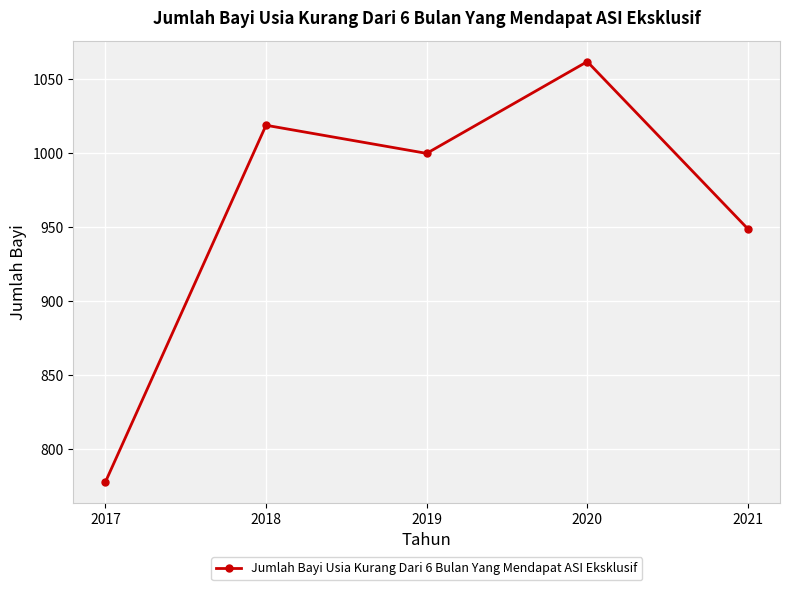

What is the smallest value displayed?

778